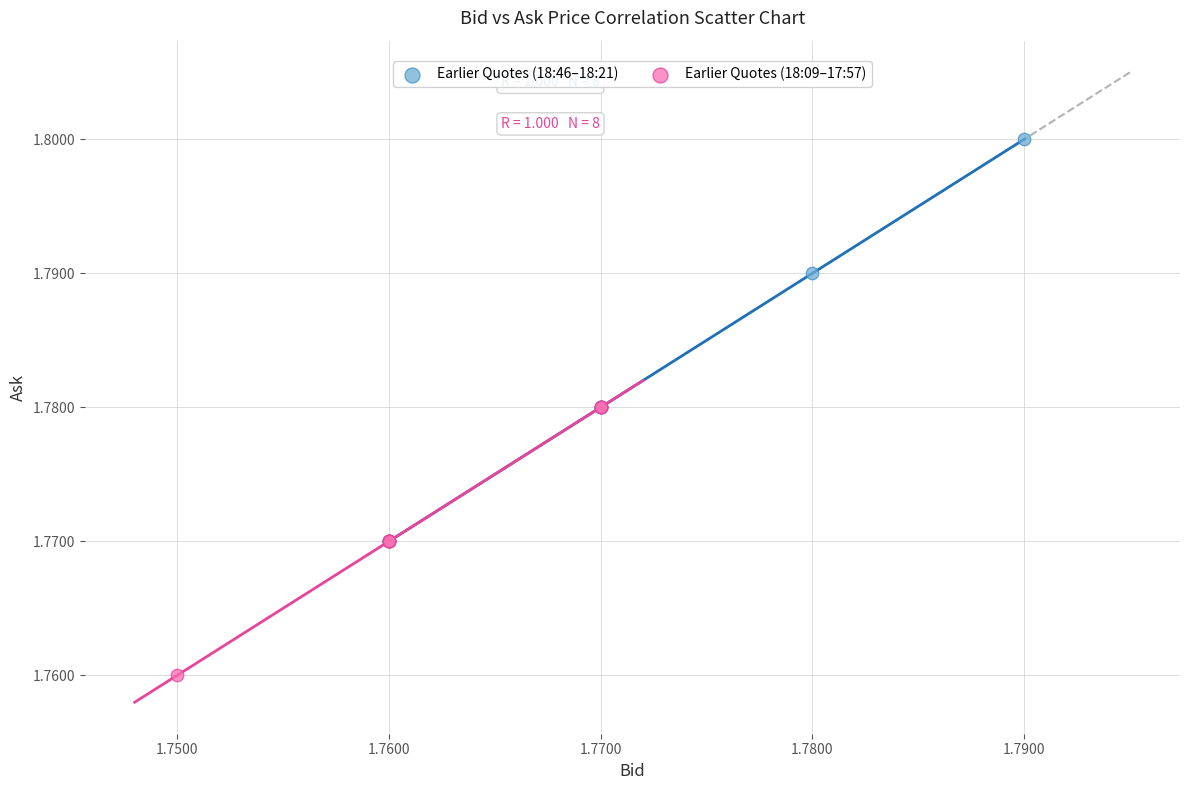

Which series has the largest Y range (max minus min)?

Earlier Quotes (18:46–18:21)